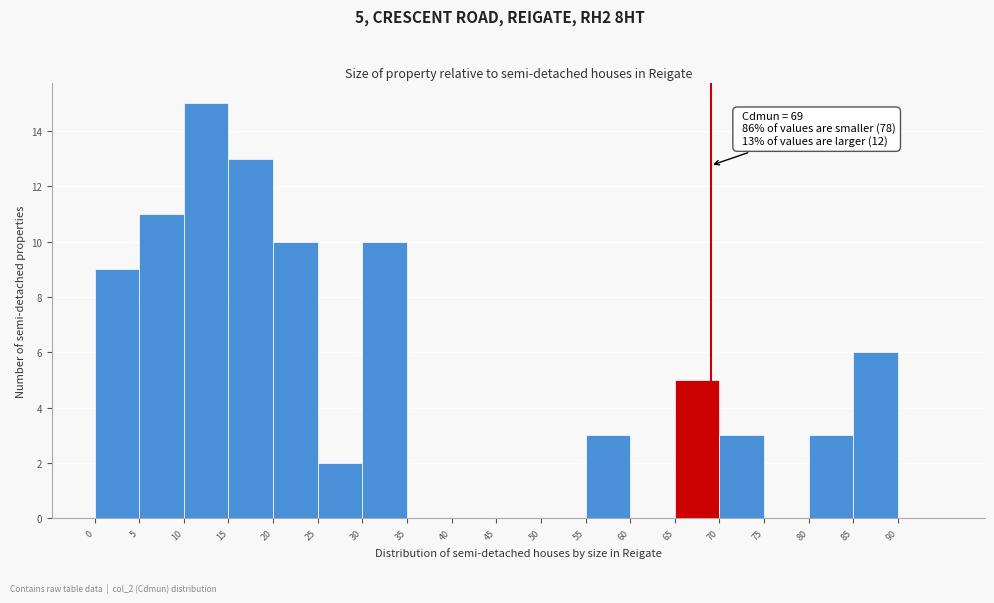

Over which range of the x-axis is the bar tallest?

10 to 15